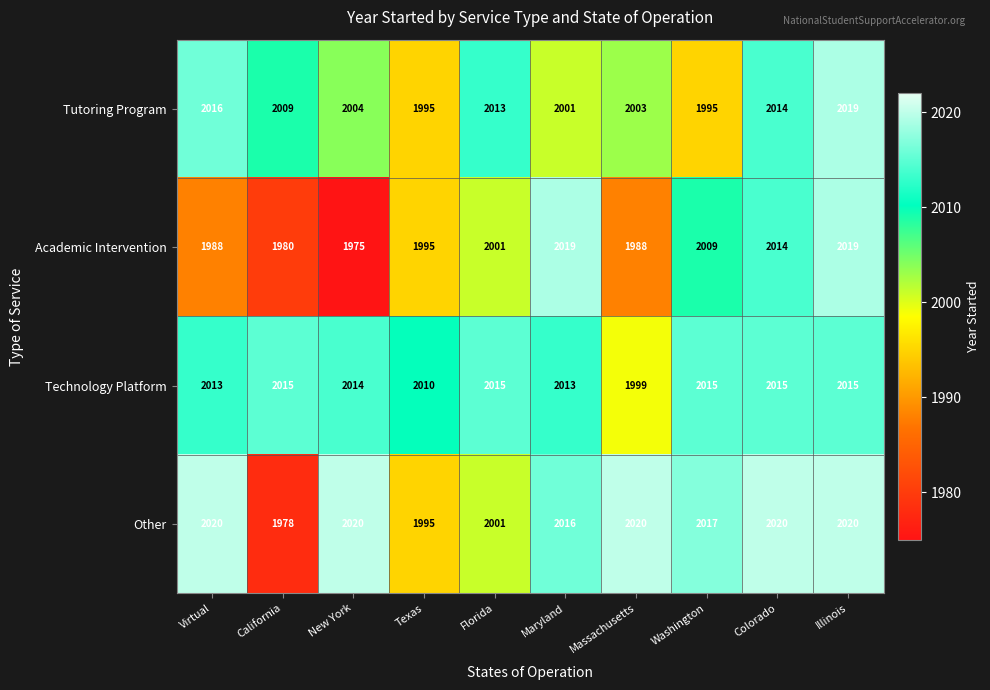

Which label corresponds to the smallest value in the chart?

New York